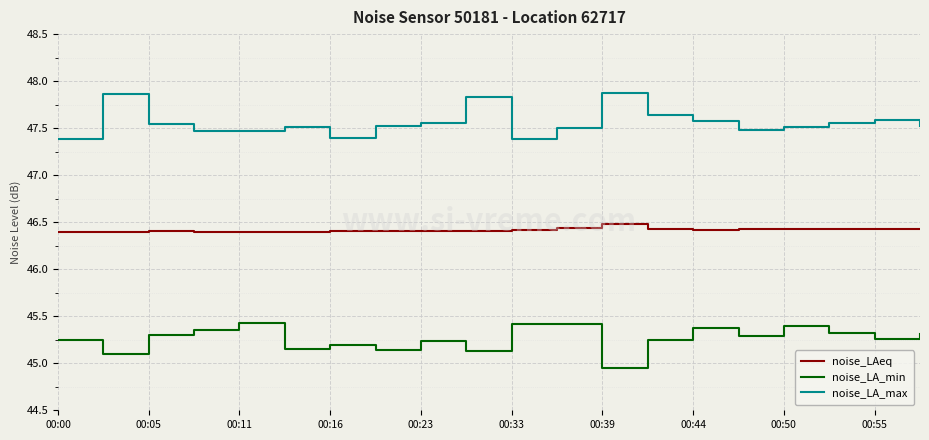

What is the greatest value displayed?

47.9